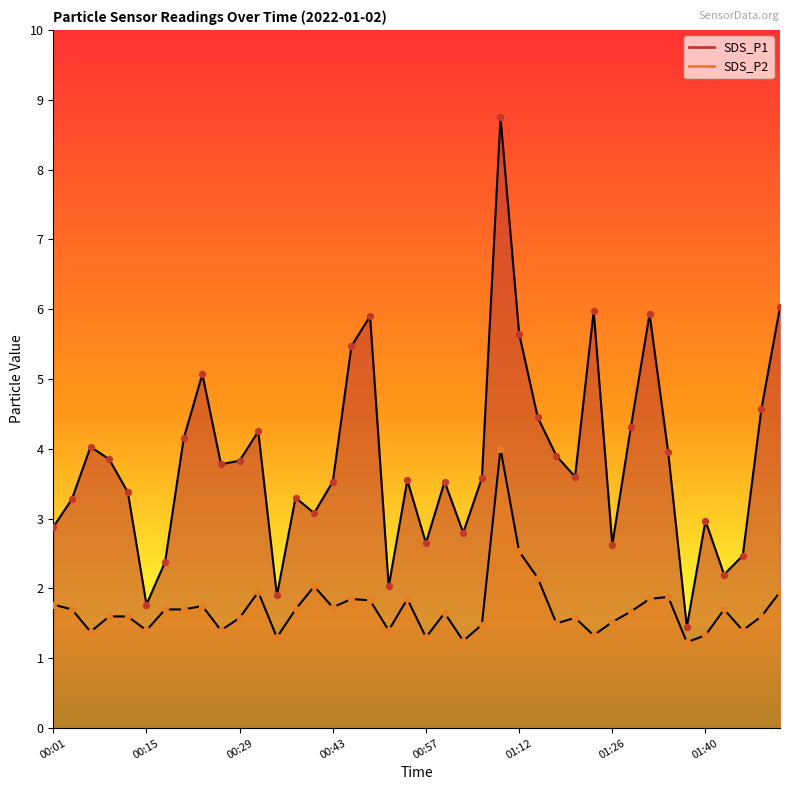

At how many categories does at least one series exceed 7?

1